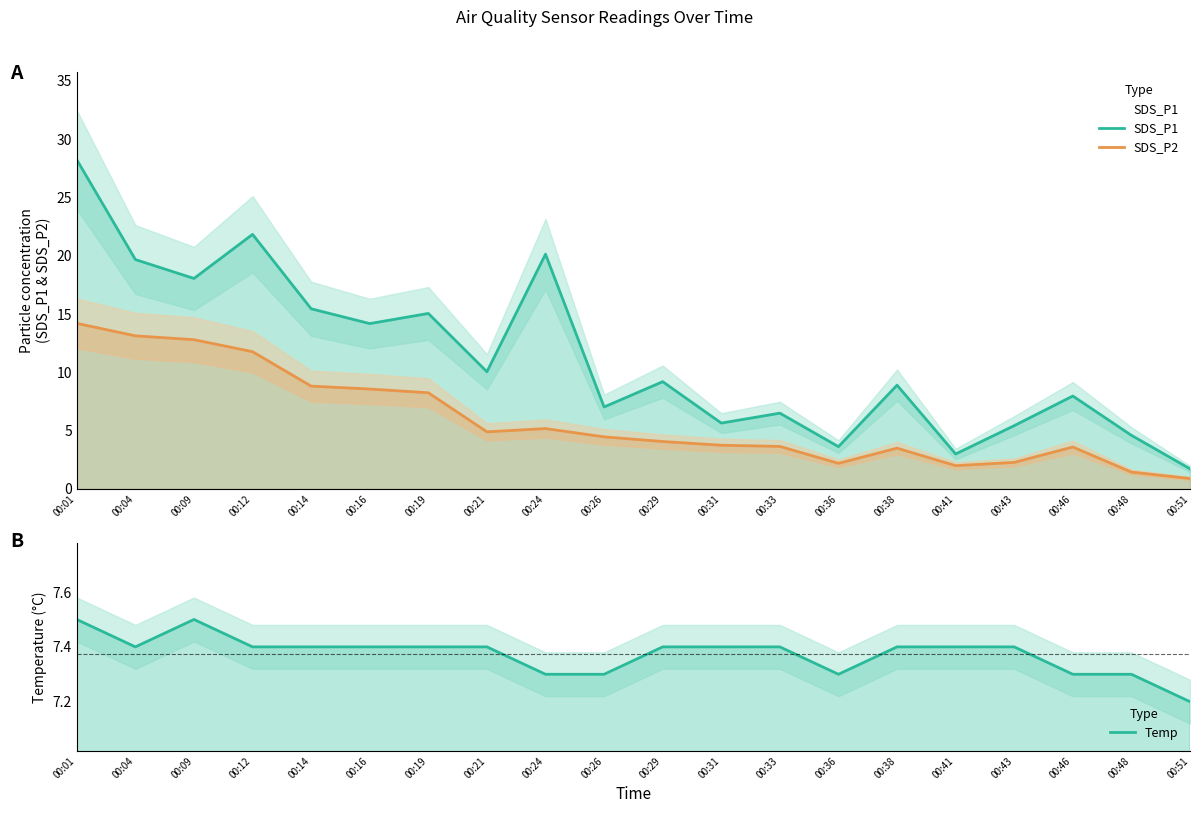

What is the difference between the SDS_P1 values at 00:24 and 00:01?

8.1